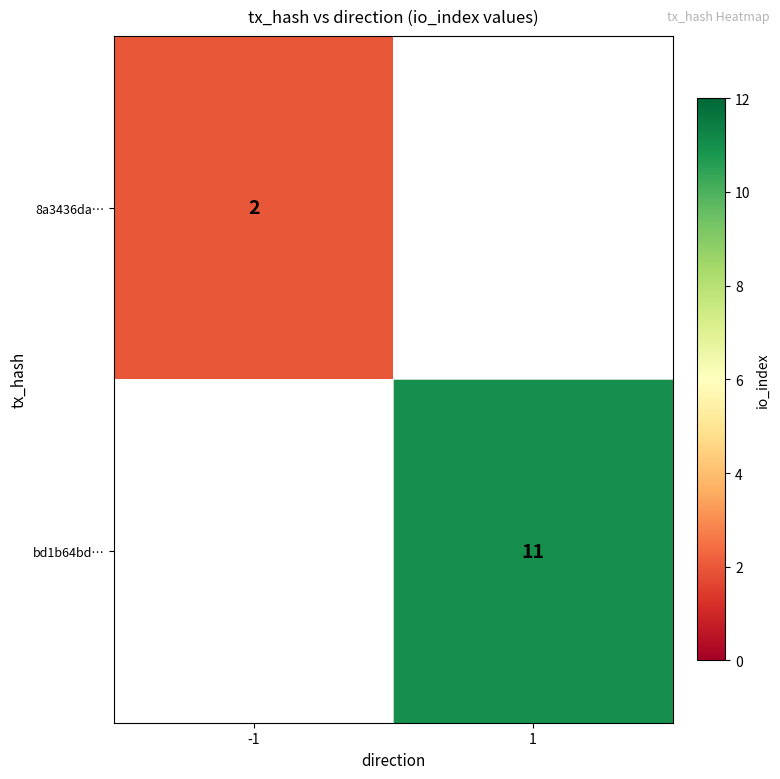

How many categories are shown in the chart?

2